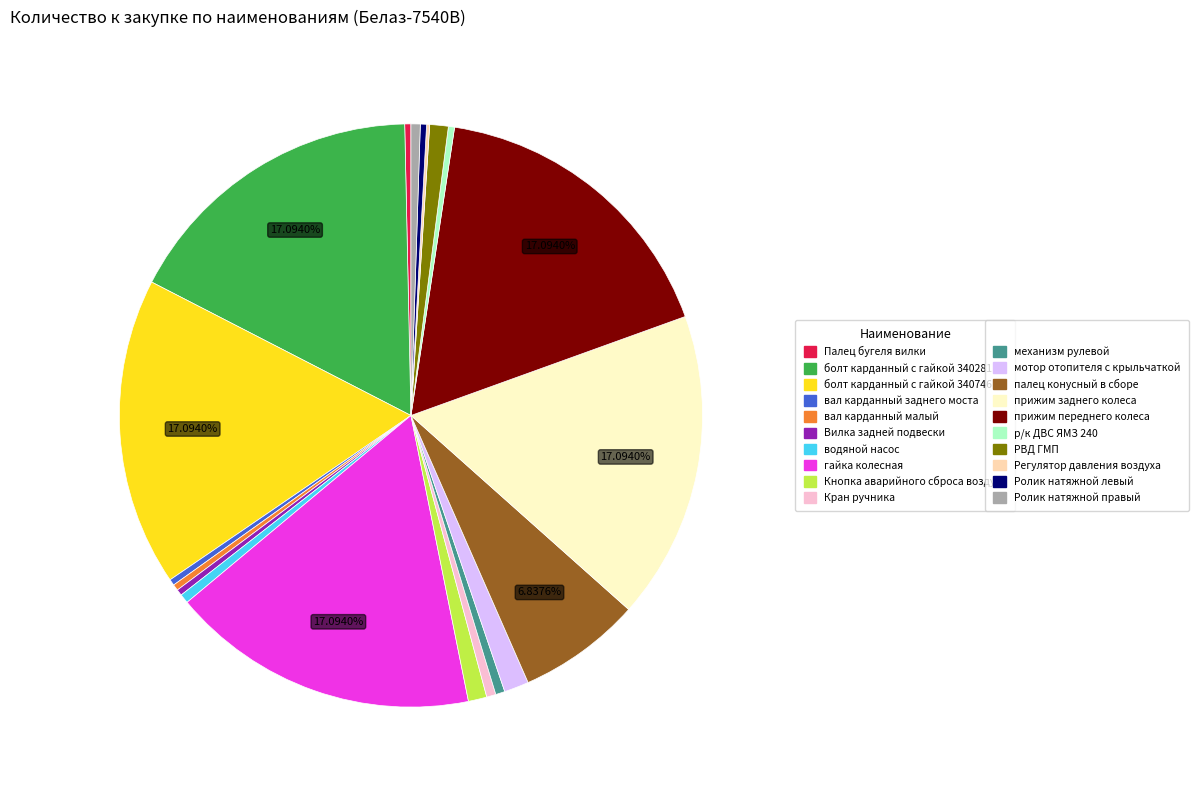

Is there any slice that represents more than half of the pie?

No